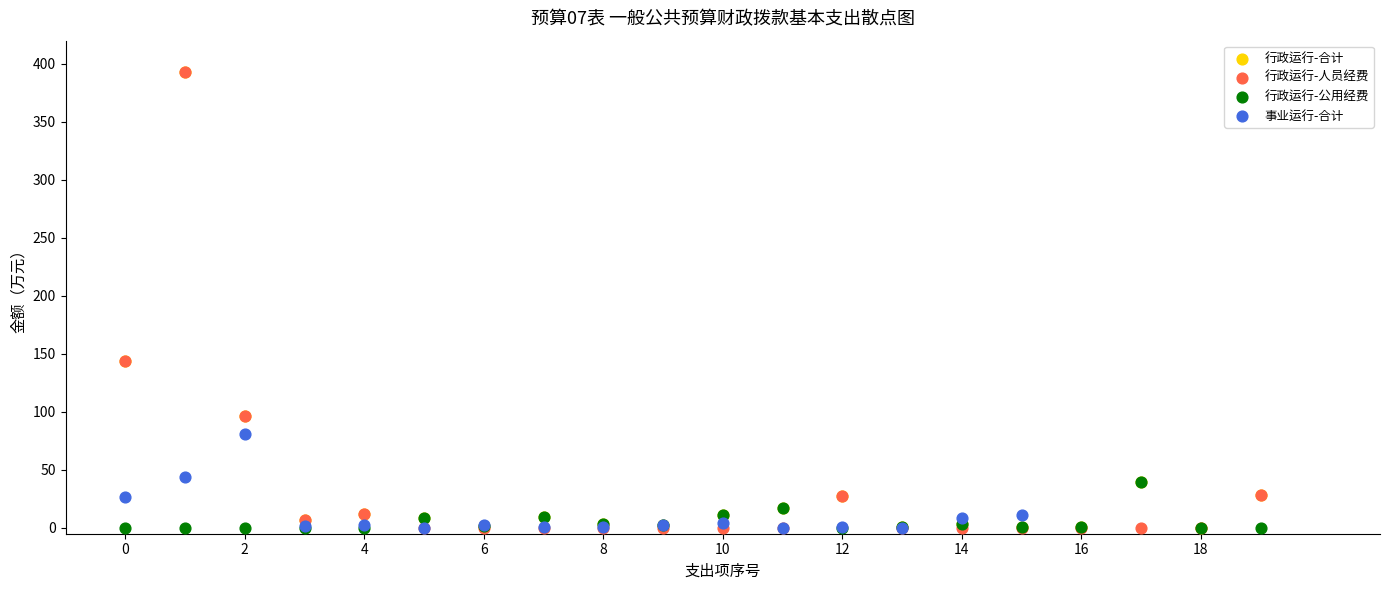

Which series has the widest spread of Y values?

行政运行-人员经费